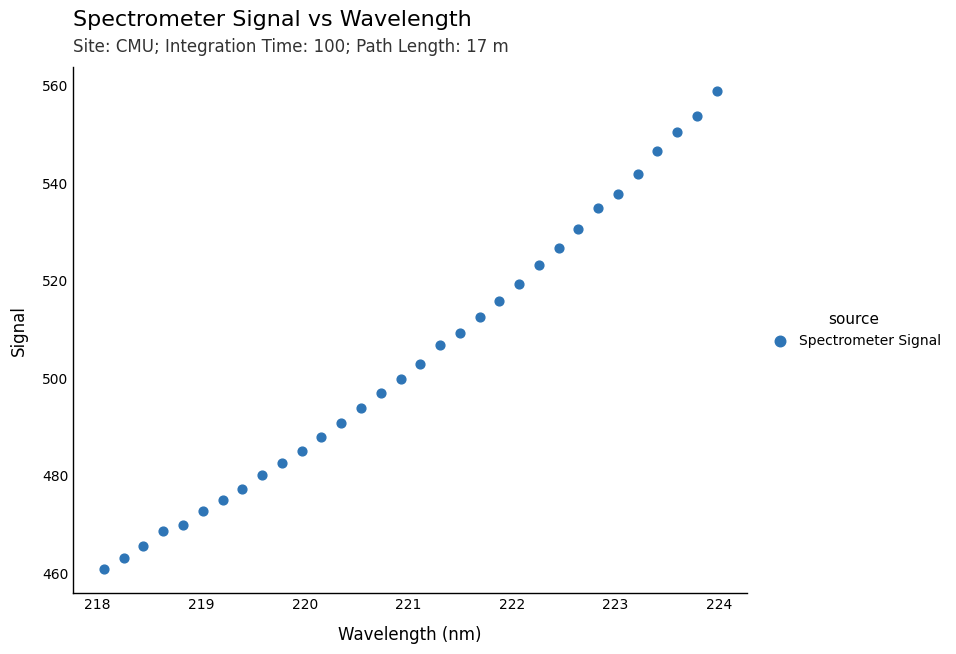

What is the range of Y values (max minus min)?

98.2